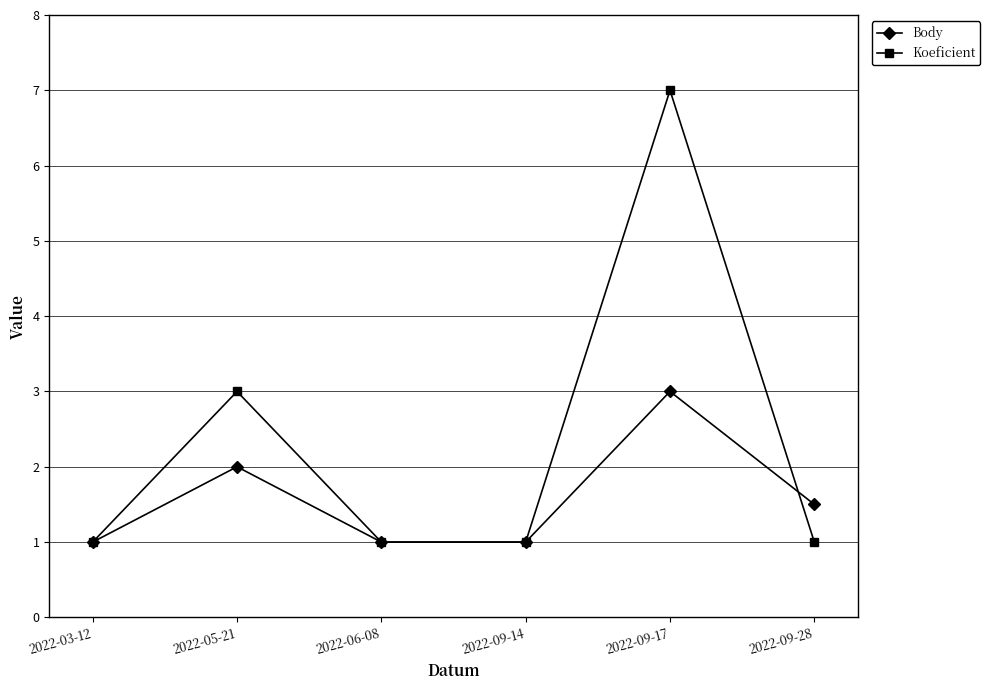

What is the value of the Body point at the 3rd from the left?

1.0